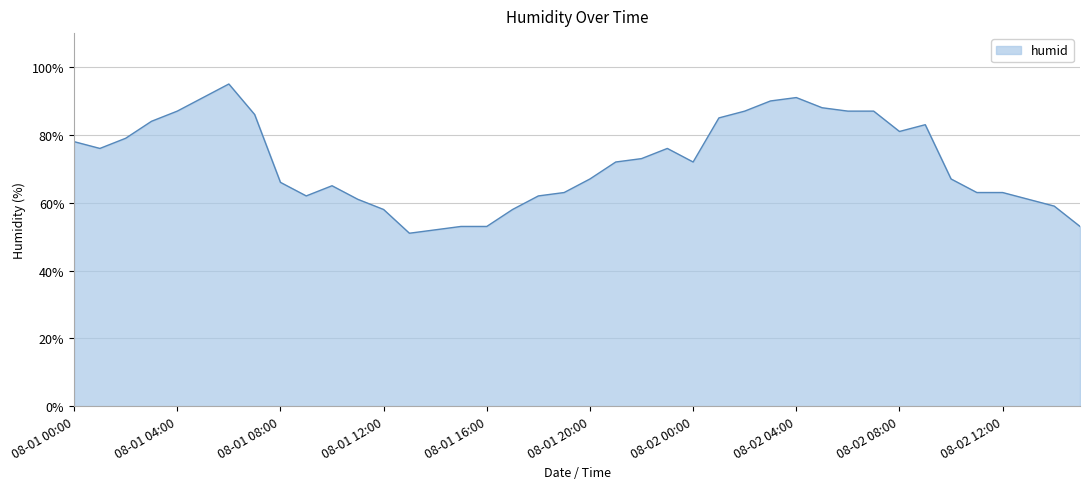

What is the greatest value displayed?

95